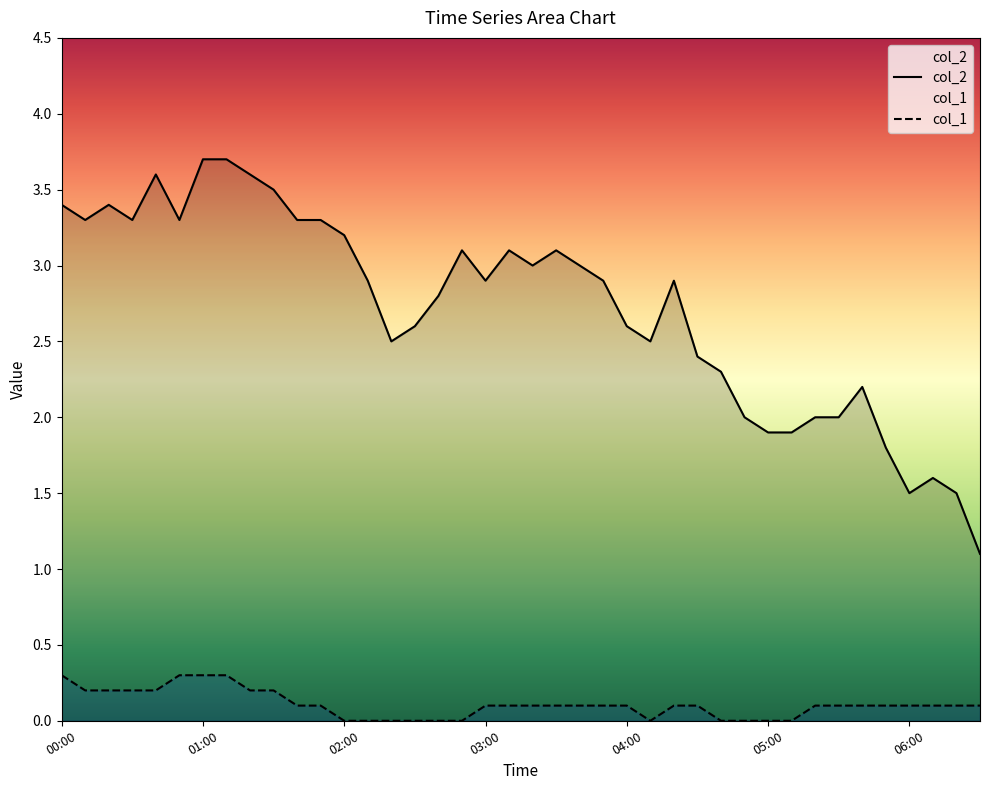

How many col_1 values are between 0 and 1?

40